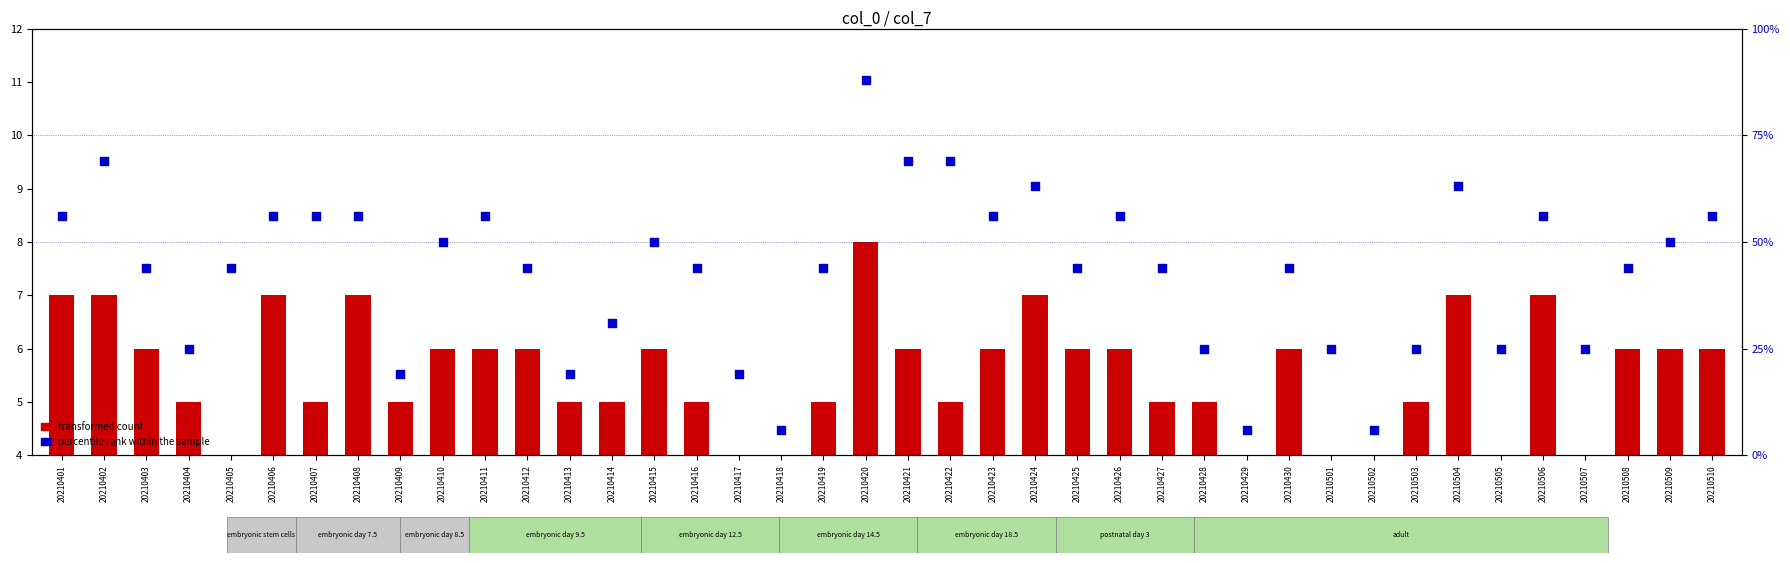

Which series has the largest total across all categories?

percentile rank within the sample